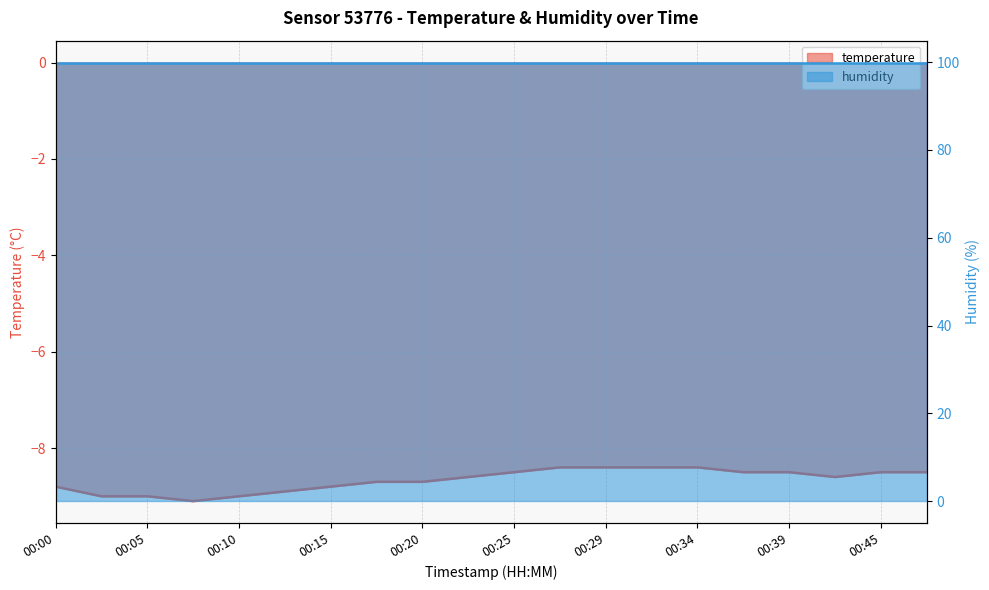

What is the maximum value shown in the chart?

-8.4